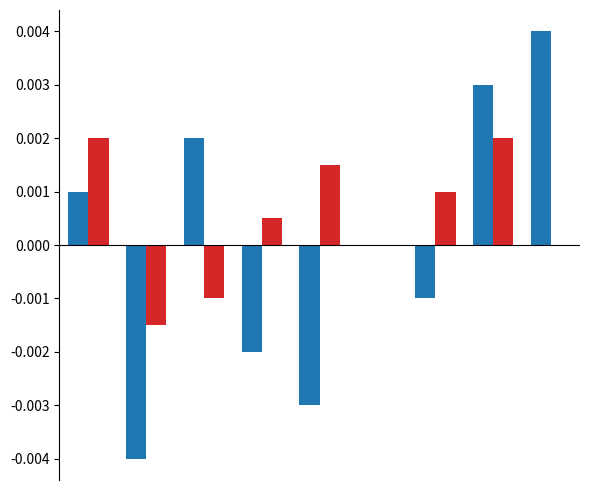

How many data points does each series have?

9